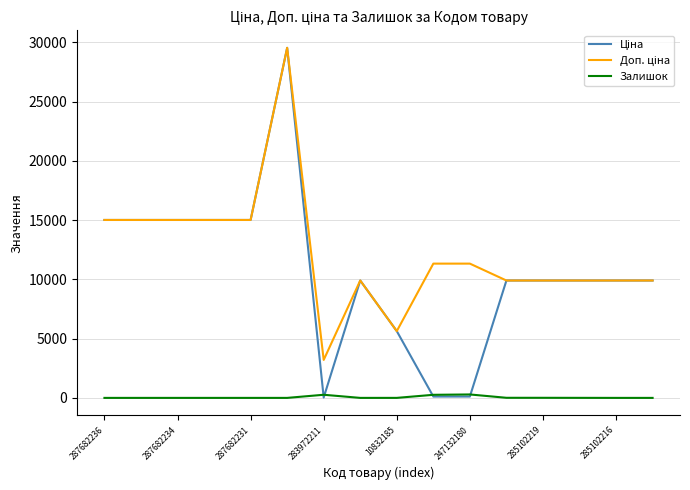

Which series ends up on top after the final intersection of Ціна and Залишок?

Ціна